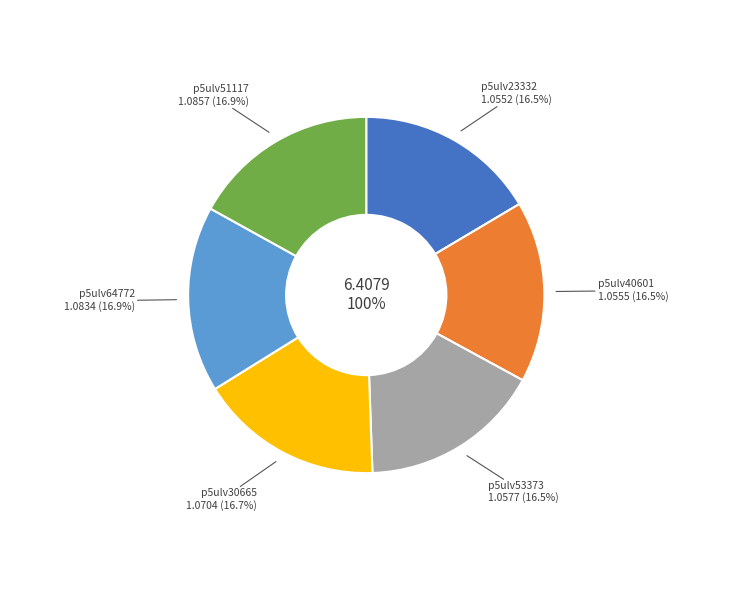

Between p5ulv23332 and p5ulv40601, which is larger?

p5ulv40601